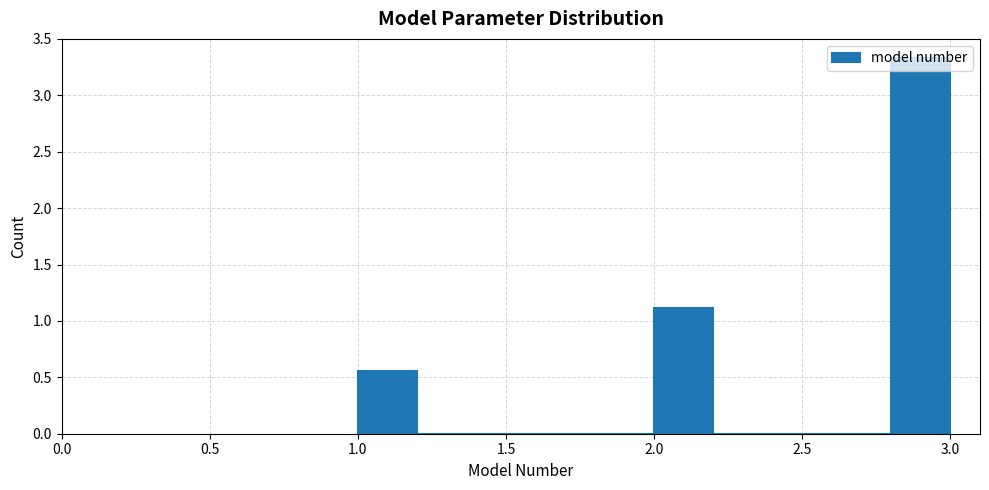

Over which range of the x-axis is the bar tallest?

2.8 to 3.0